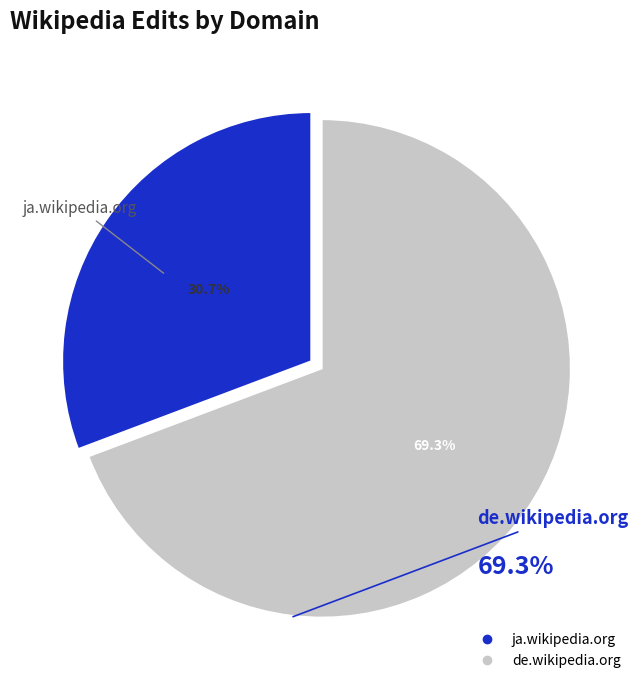

To the nearest percent, what is the difference between the de.wikipedia.org and ja.wikipedia.org slice percentages?

39%